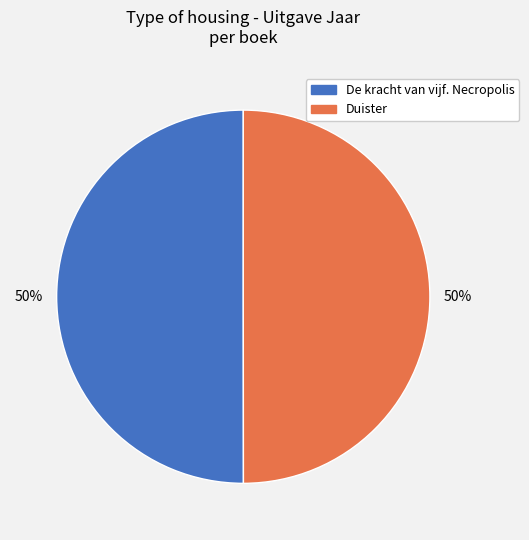

Is it true that Duister is 50% of the pie?

True